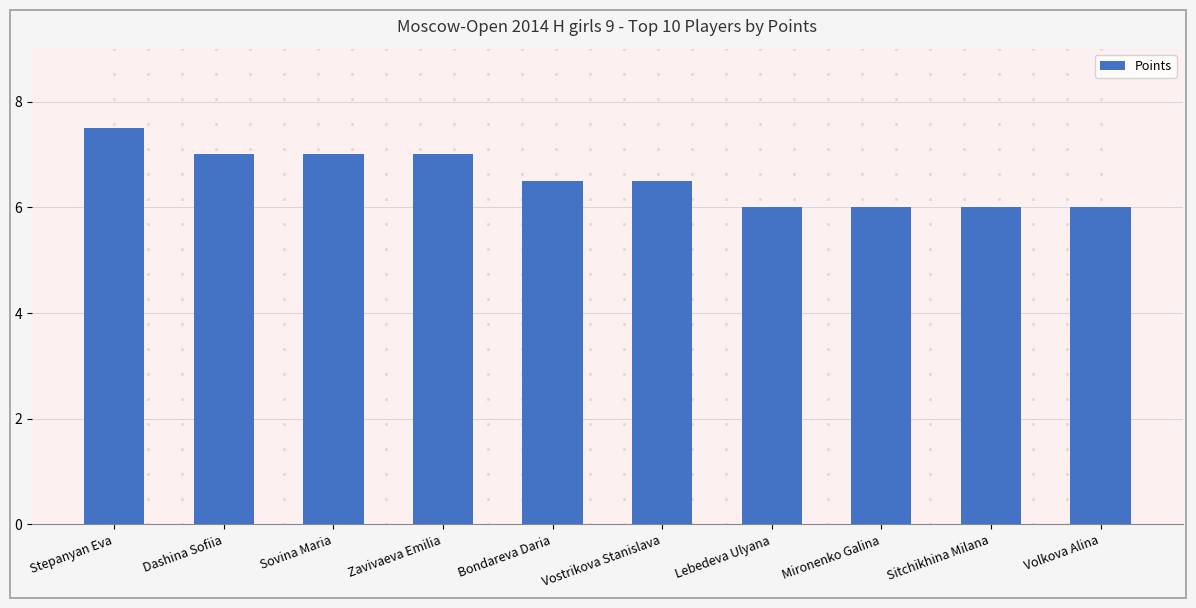

What is the ratio of the value at Volkova Alina to the value at Bondareva Daria?

0.9